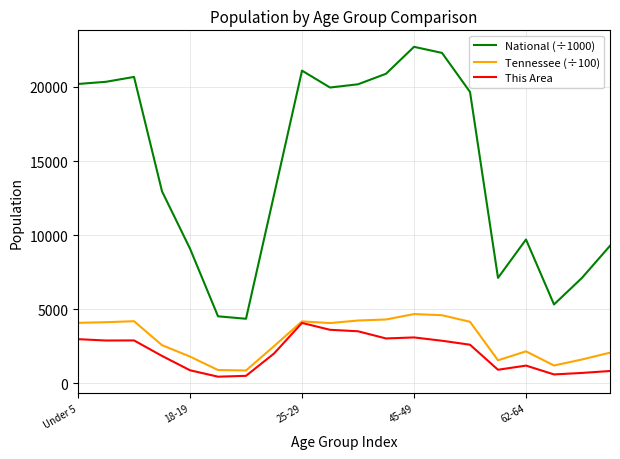

What is the maximum value for National (÷1000)?

22708.6